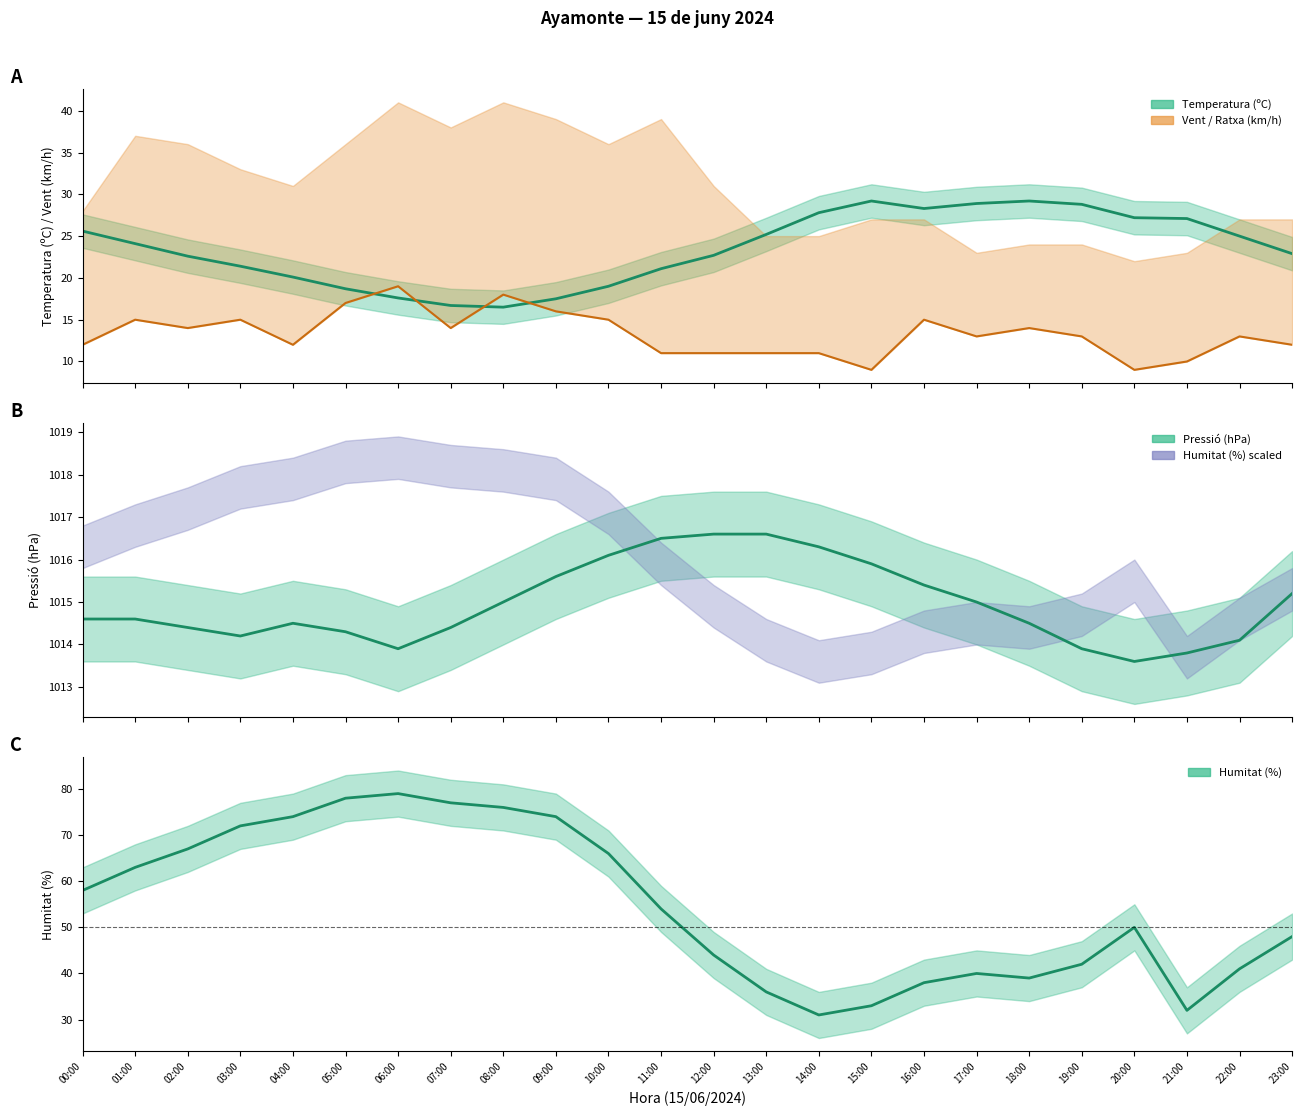

True or false: Humitat (%) and Velocitat del vent (km/h) intersect in this chart.

False